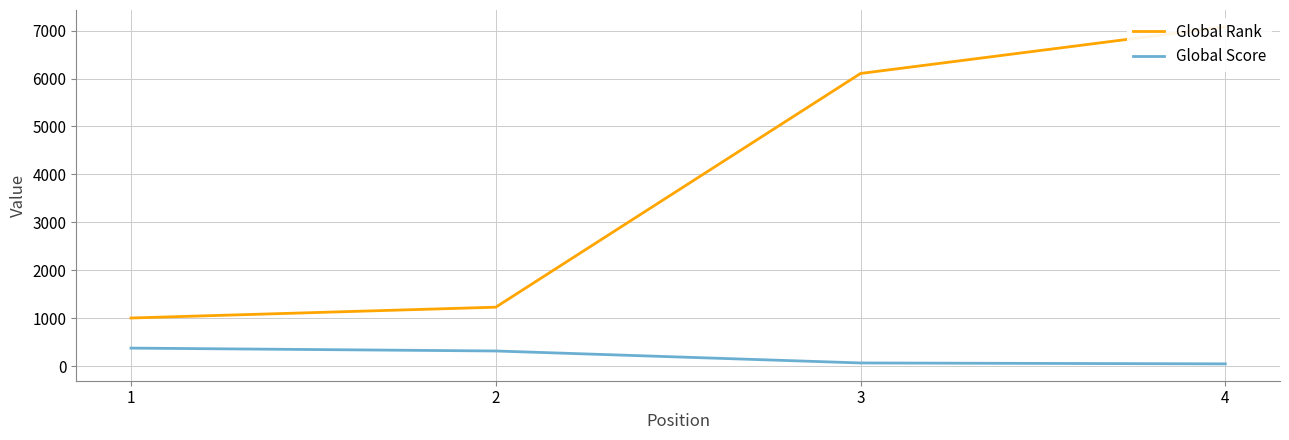

Which has a higher value, 2 or 3?

3